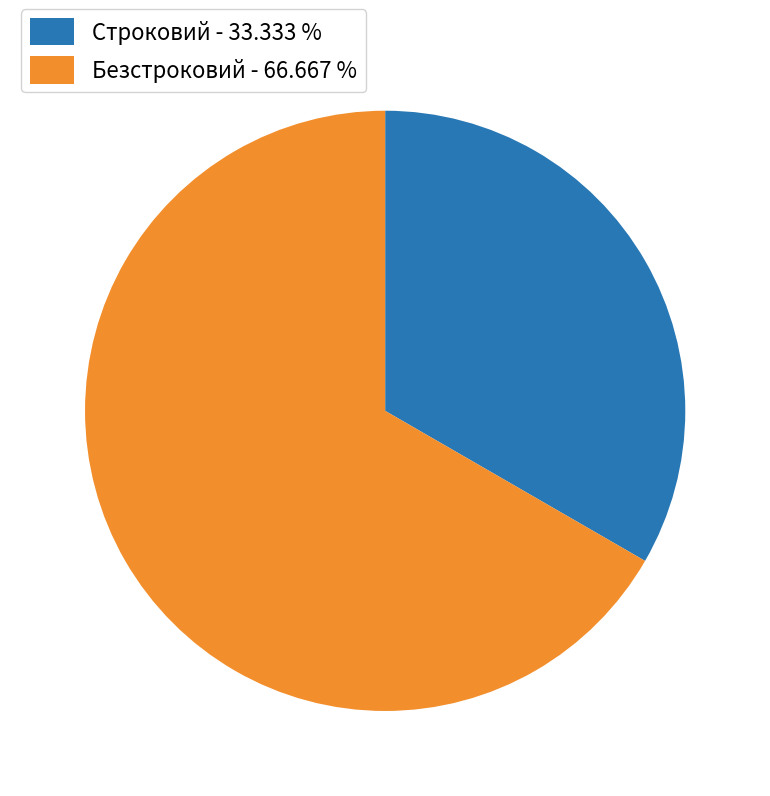

Rank the categories by value from lowest to highest.

Строковий, Безстроковий